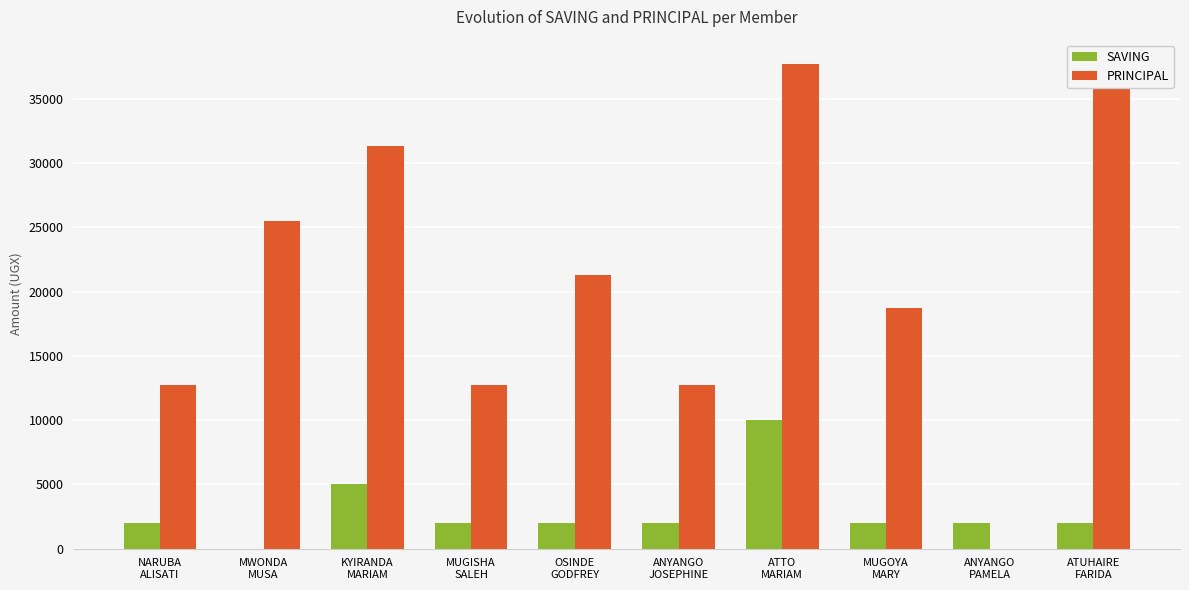

Is it true that SAVING equals 2824 at OSINDE
GODFREY?

False